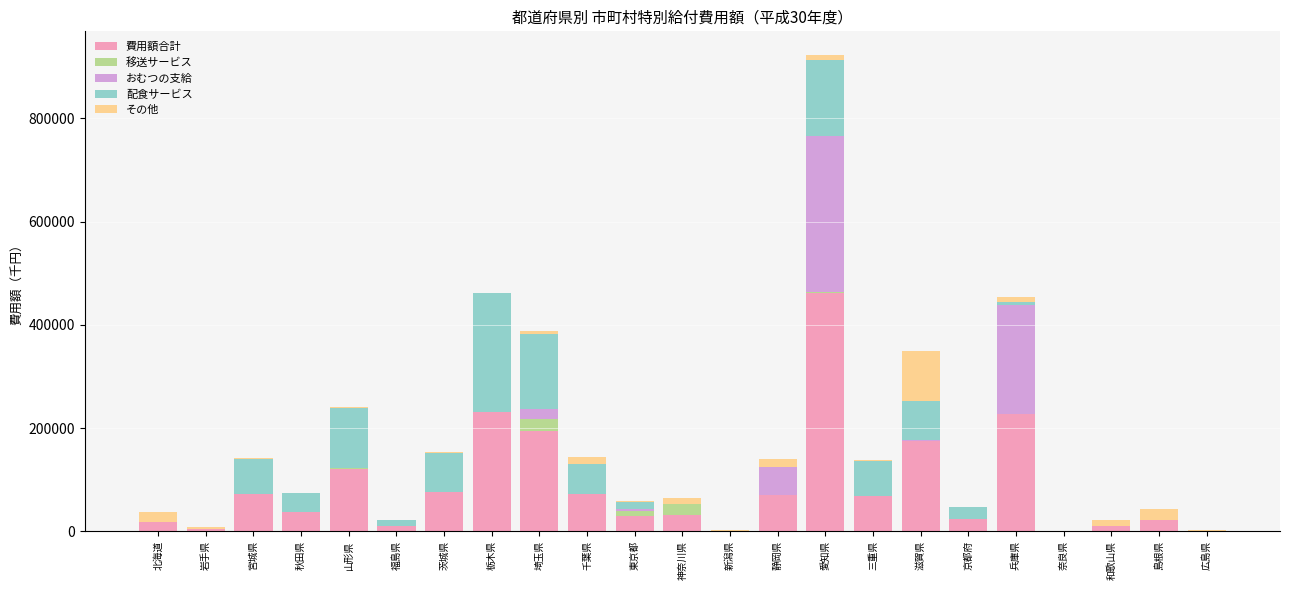

What is the maximum value for 費用額合計?

461248.6